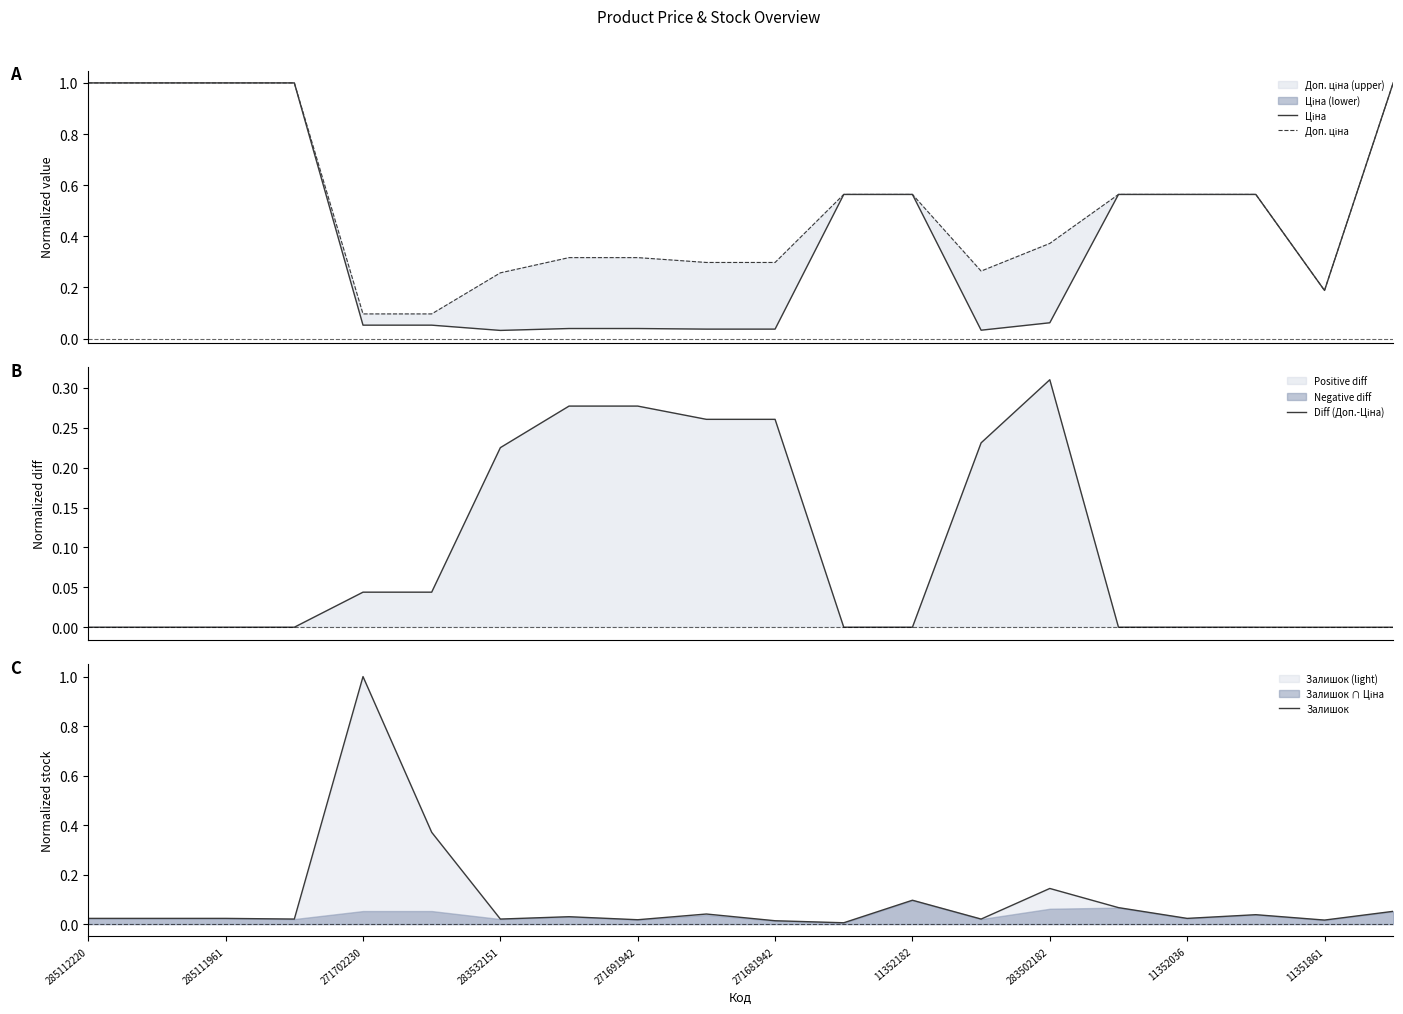

What is the value of the Доп. ціна point at the 7th from the left?

0.3